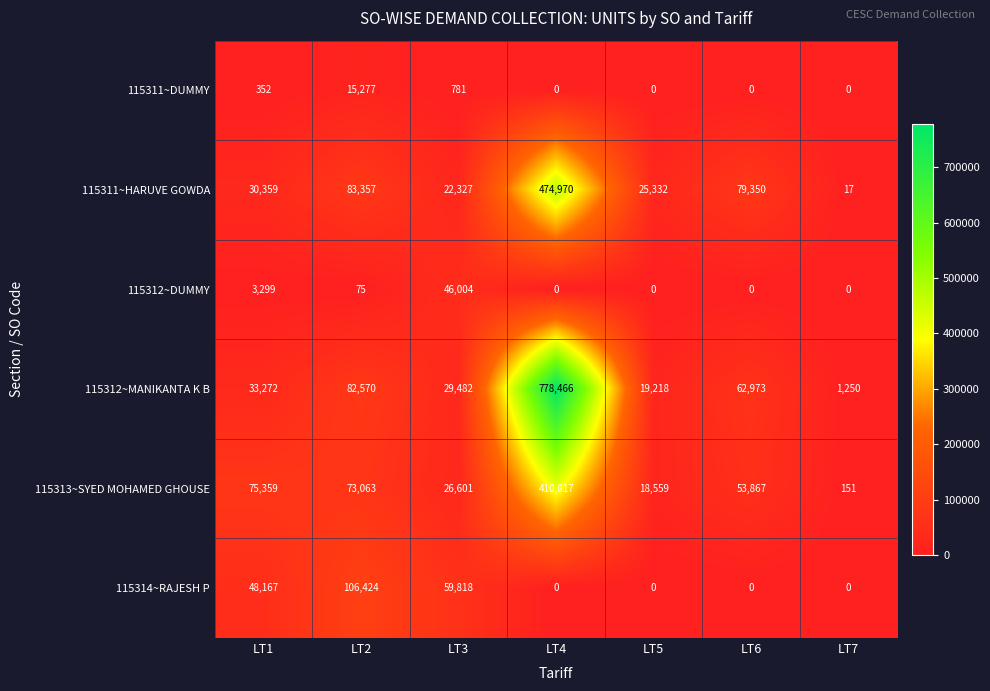

Where is 115311~DUMMY nearest to the value 7638?

LT3